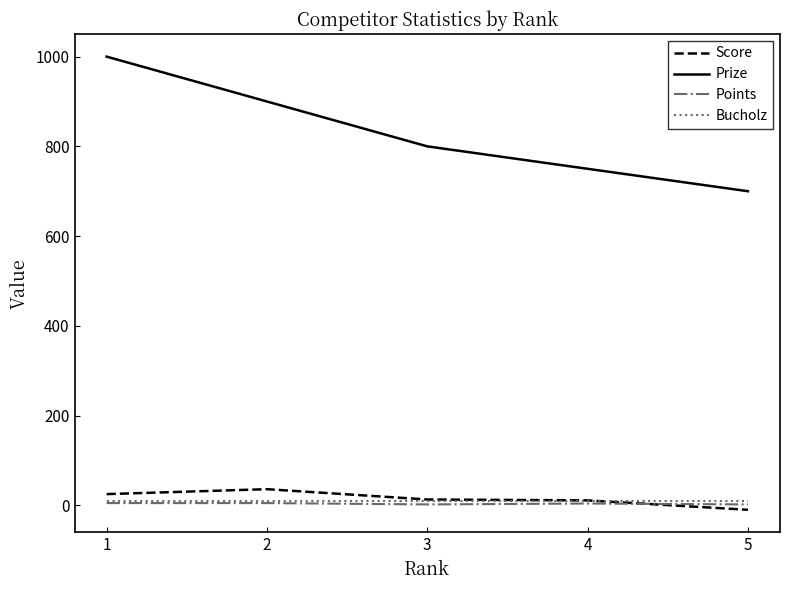

True or false: Bucholz has a value of 9 at 4.

True